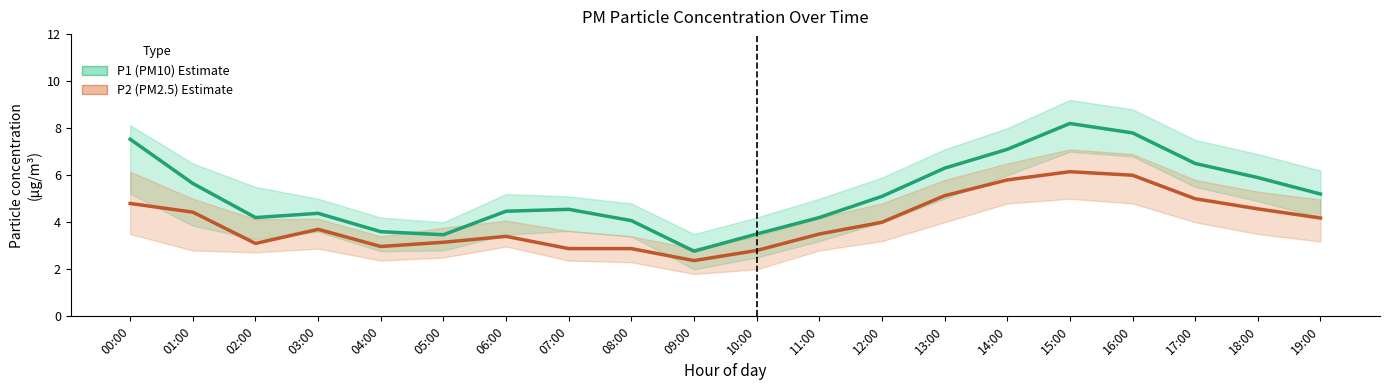

What is the maximum value shown in the chart?

8.2